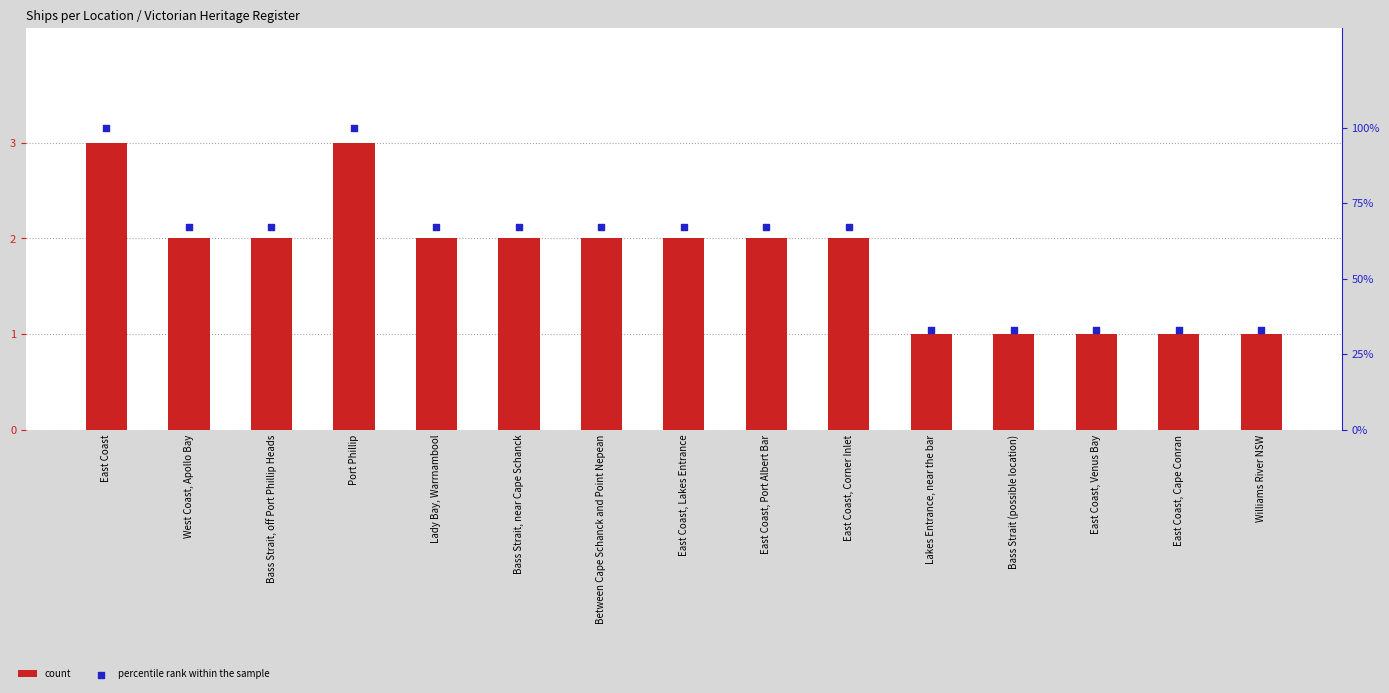

At which category is the sum across all series the highest?

East Coast